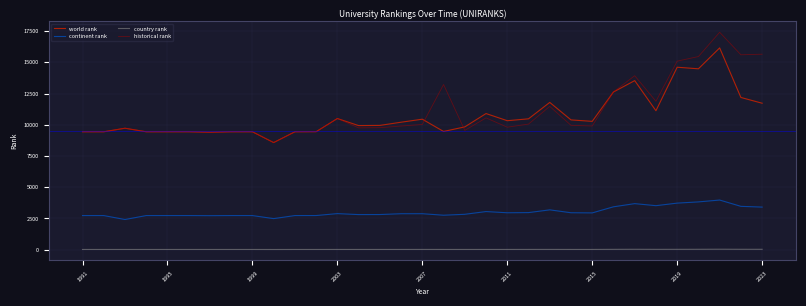

Rank the series by their maximum value, from highest to lowest.

historical rank, world rank, continent rank, country rank